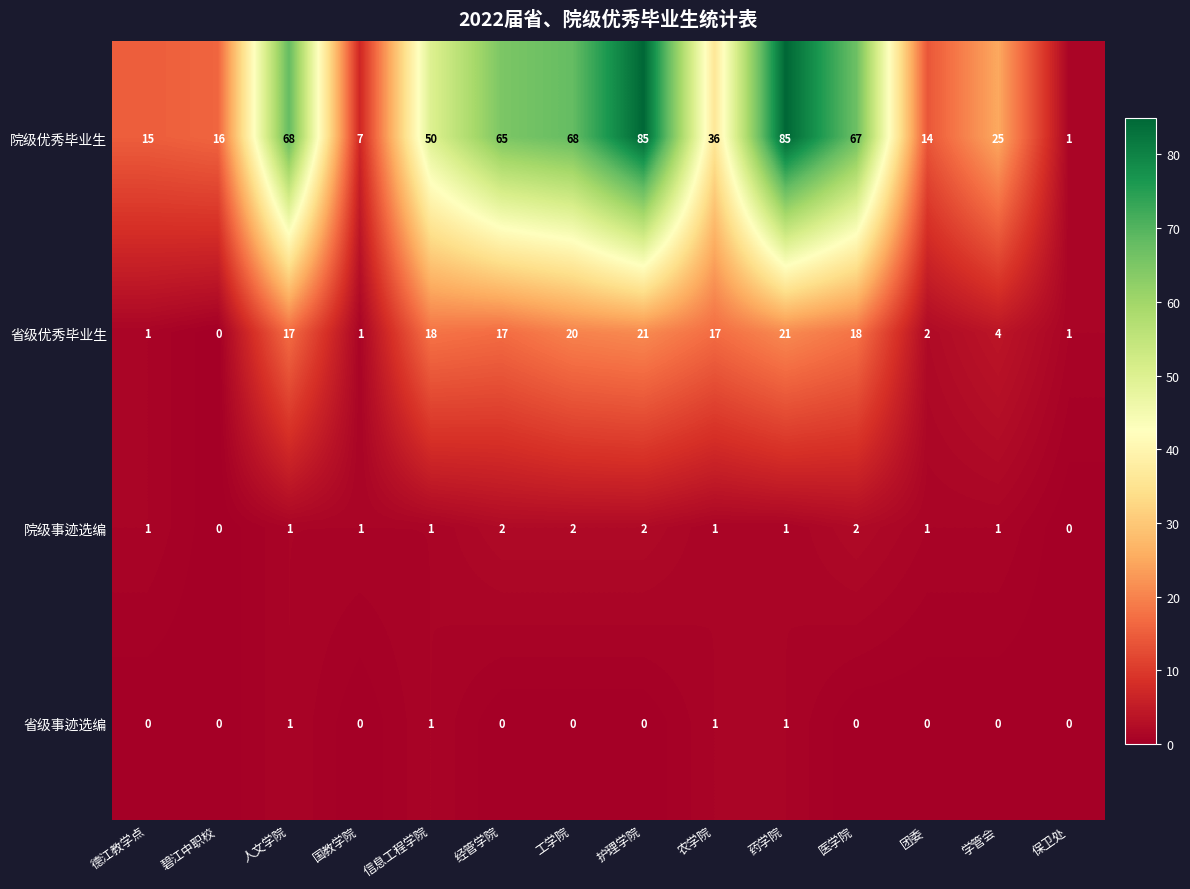

Which series has the largest total across all categories?

院级优秀毕业生